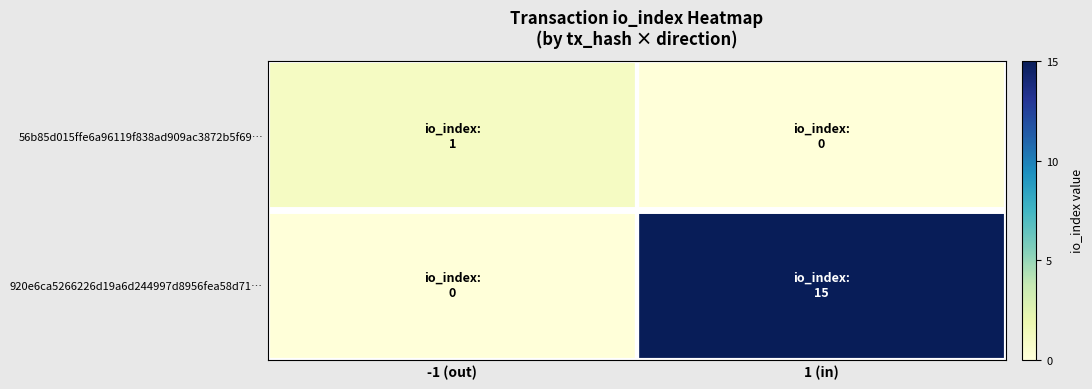

Reading left to right, what are all the values shown in this chart?

56b85d015ffe6a96119f838ad909ac3872b5f69…: -1 (out)=1	1 (in)=0
920e6ca5266226d19a6d244997d8956fea58d71…: -1 (out)=0	1 (in)=15